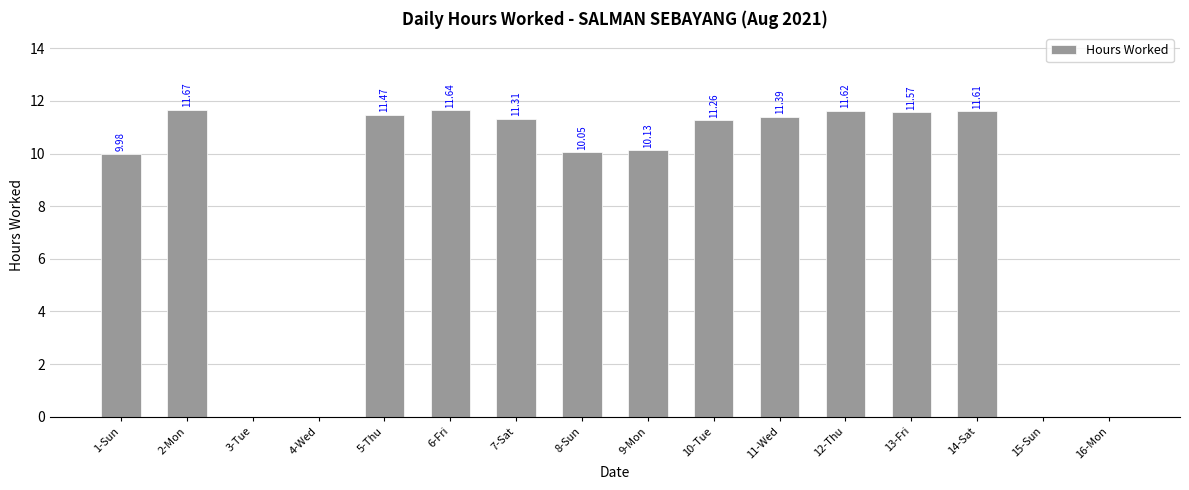

What is the sum of the values at 14-Sat and 9-Mon?

21.7